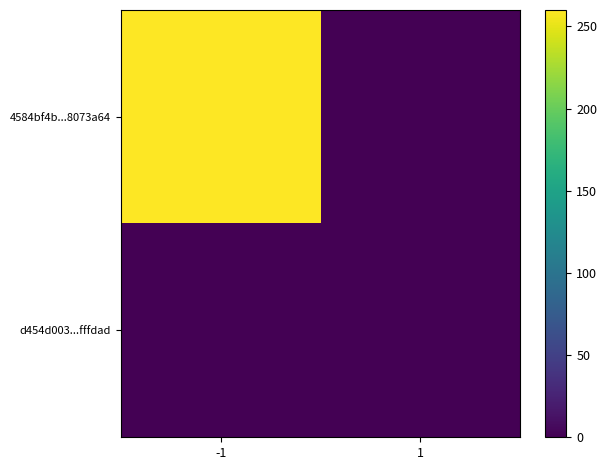

Which label corresponds to the smallest value in the chart?

1